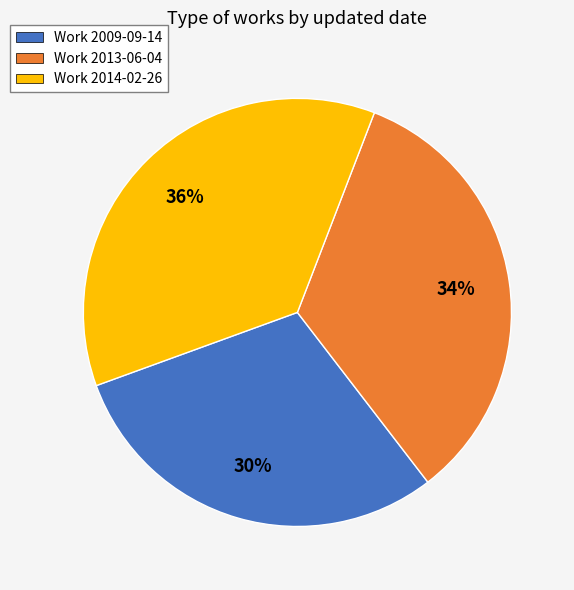

Does any single category account for the majority?

No